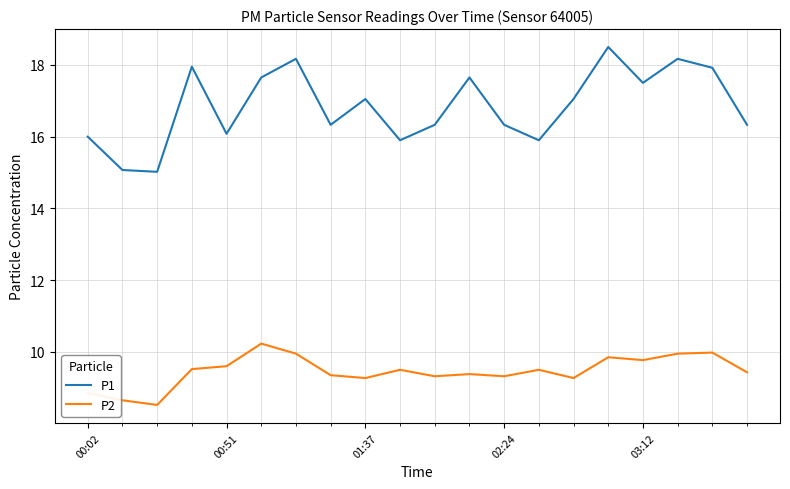

List the series in order of their overall mean, lowest first.

P2, P1